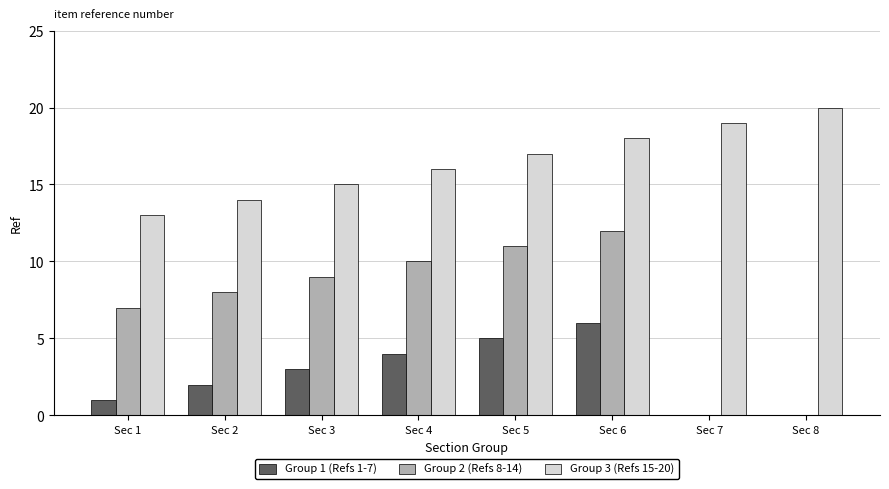

Which category has the highest value across all series?

Sec 8